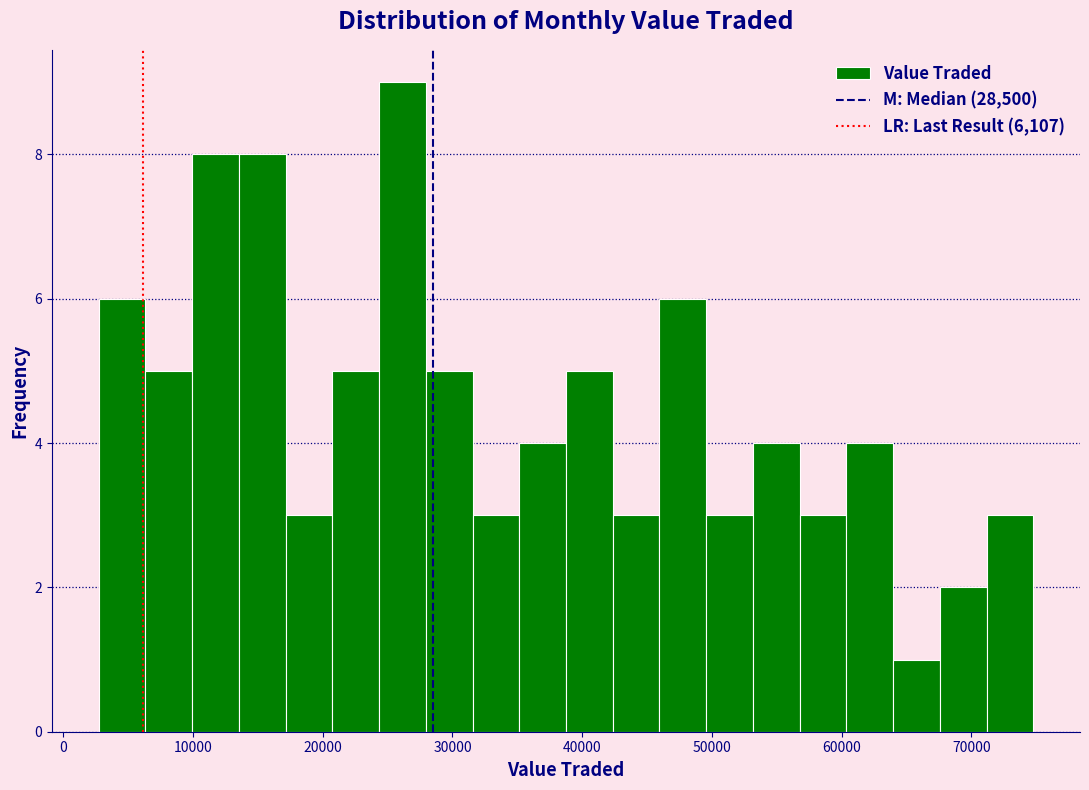

Read against the x-axis, roughly where is the centre of the tallest bar?

26000